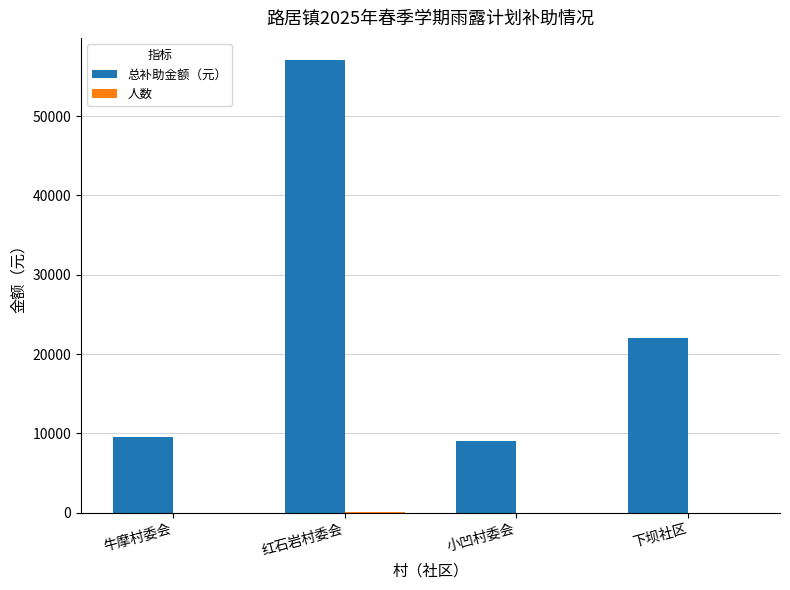

Which series changed the most between 牛摩村委会 and 下坝社区?

总补助金额（元）